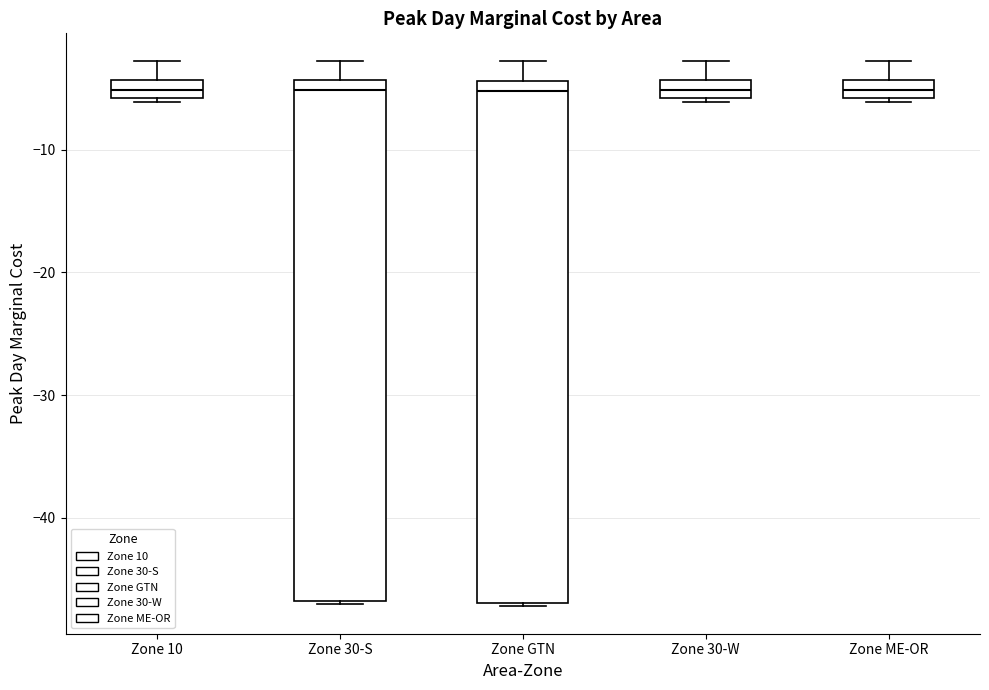

Where does the median line of the box for Zone 10 sit on the y-axis? The values are not printed on the chart, so give them approximately, as read against the axis.

-5